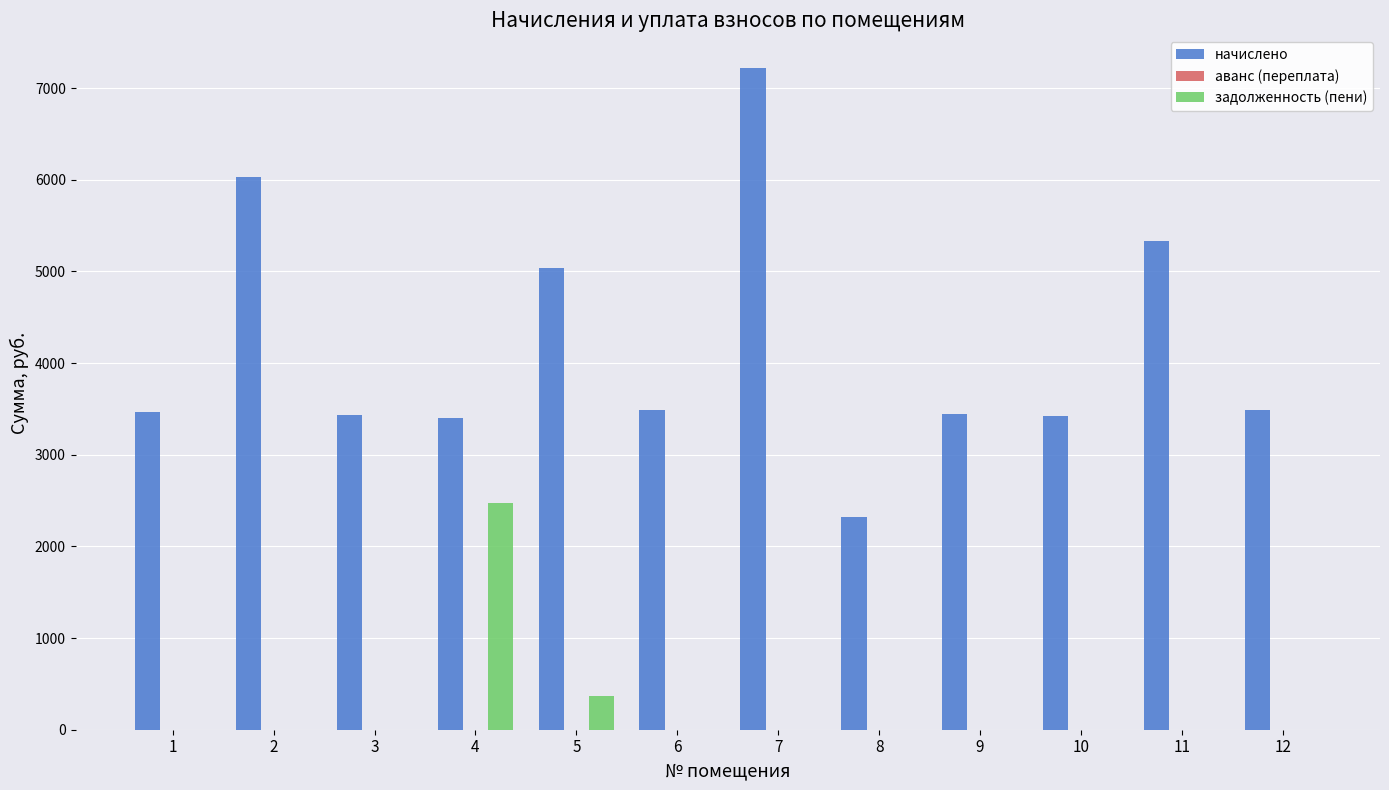

Is it true that начислено equals 3447.6 at 9?

True